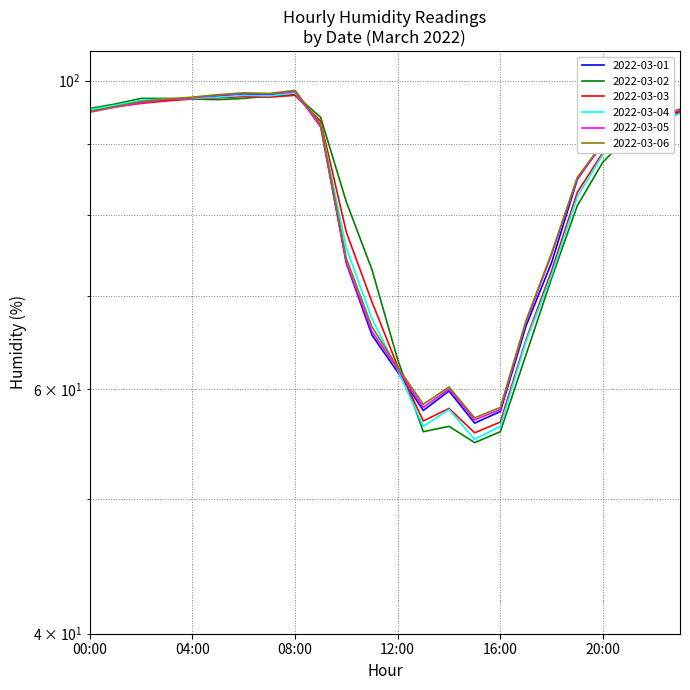

What value does the 2022-03-03 series have at 18:00?

73.0